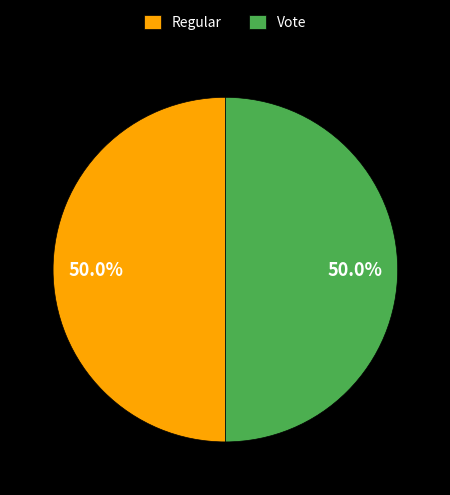

Is the sum of Vote and Regular greater than half?

Yes